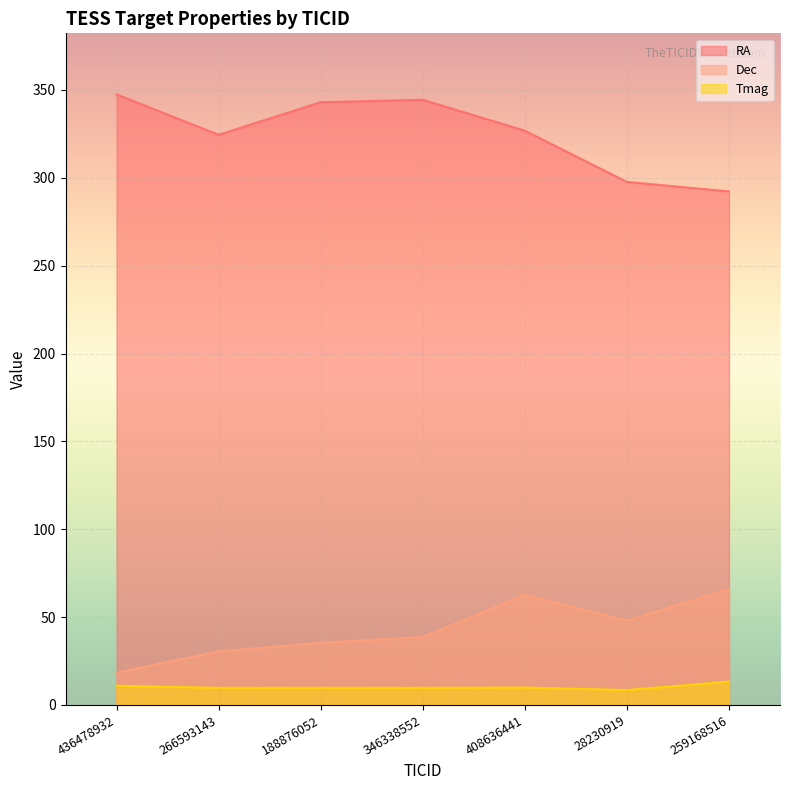

Is the value of RA at 188876052 greater than the value of Dec at 408636441?

Yes